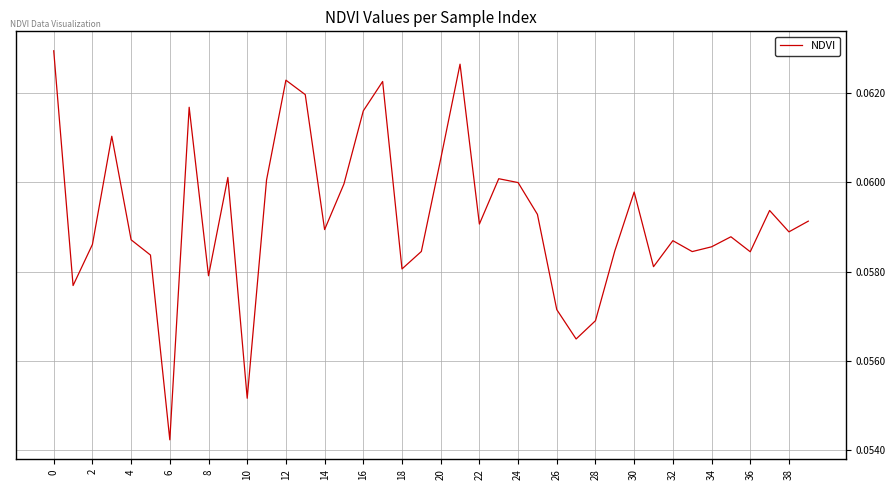

Where is the data nearest to the value 0?

6